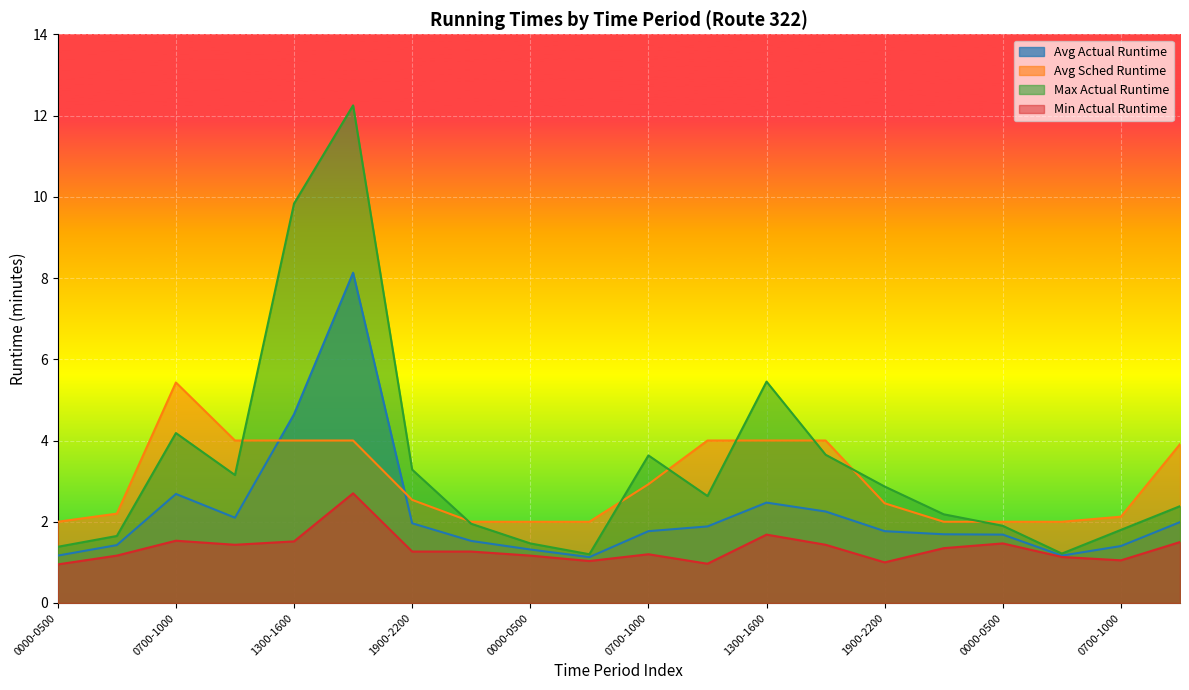

True or false: Min Actual Runtime and Avg Sched Runtime intersect in this chart.

False